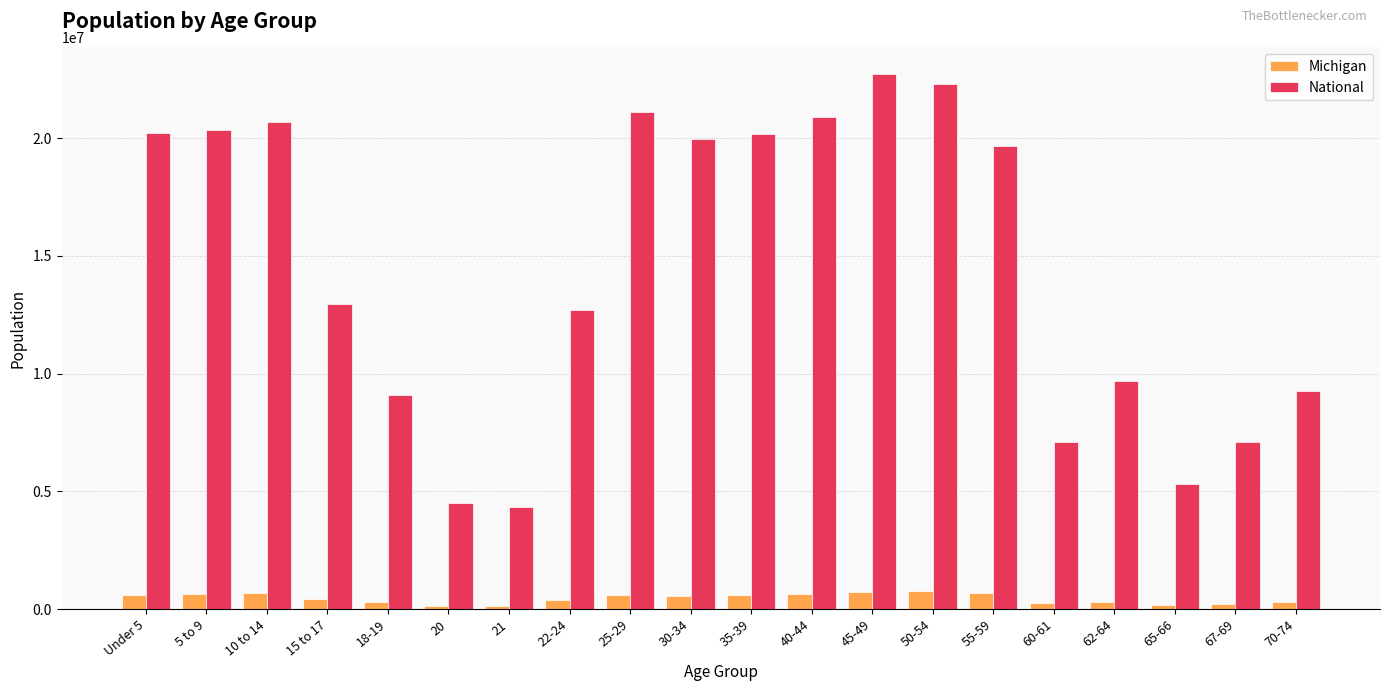

The value of National at 55-59 is 19664805. True or false?

True